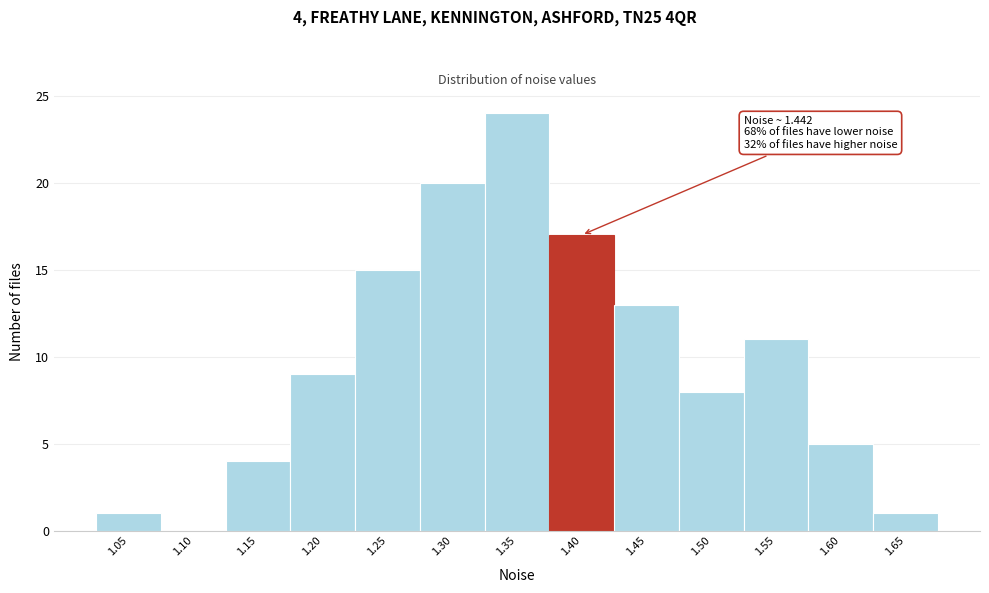

Reading right to left, transcribe all the data shown in this chart.

1.65=1	1.60=5	1.55=11	1.50=8	1.45=13	1.40=17	1.35=24	1.30=20	1.25=15	1.20=9	1.15=4	1.10=0	1.05=1